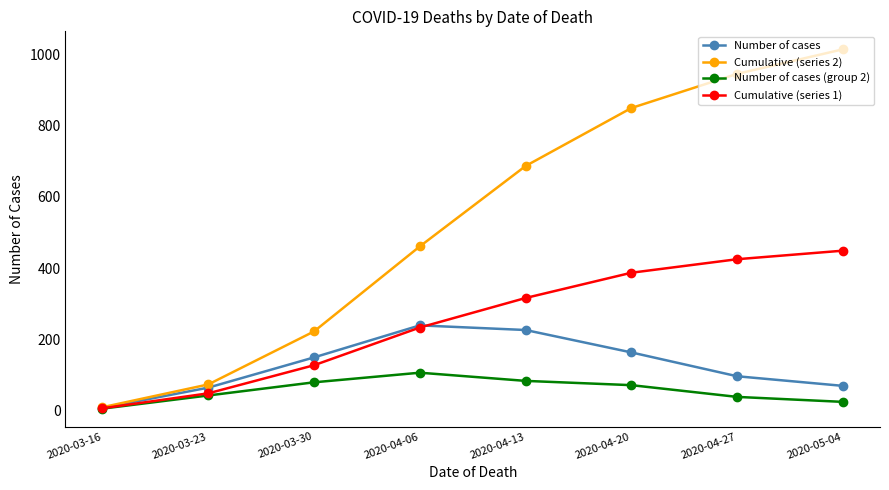

Which label corresponds to the largest value in the chart?

2020-05-04